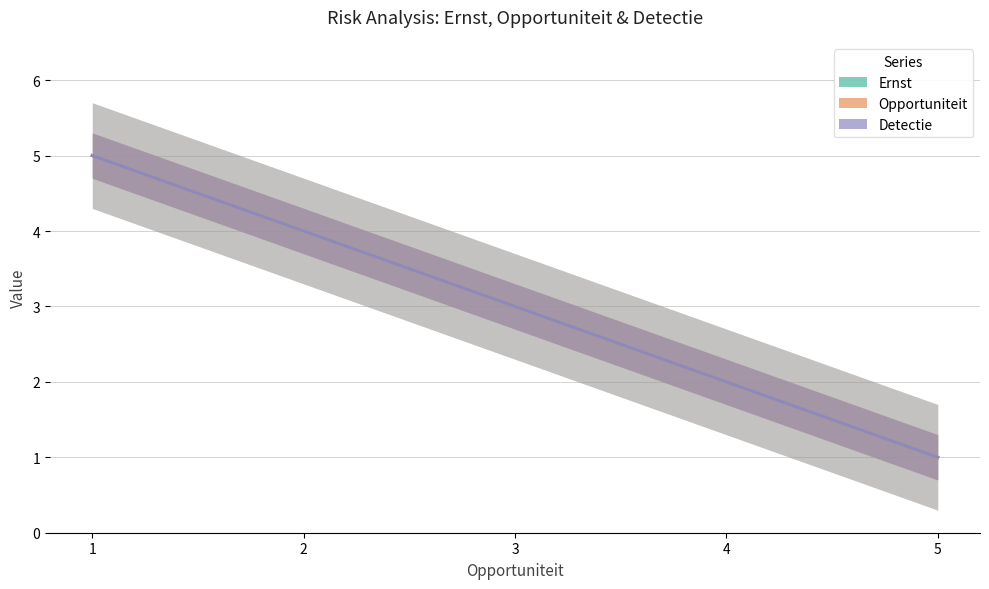

Is it true that Opportuniteit equals 7 at 2?

False